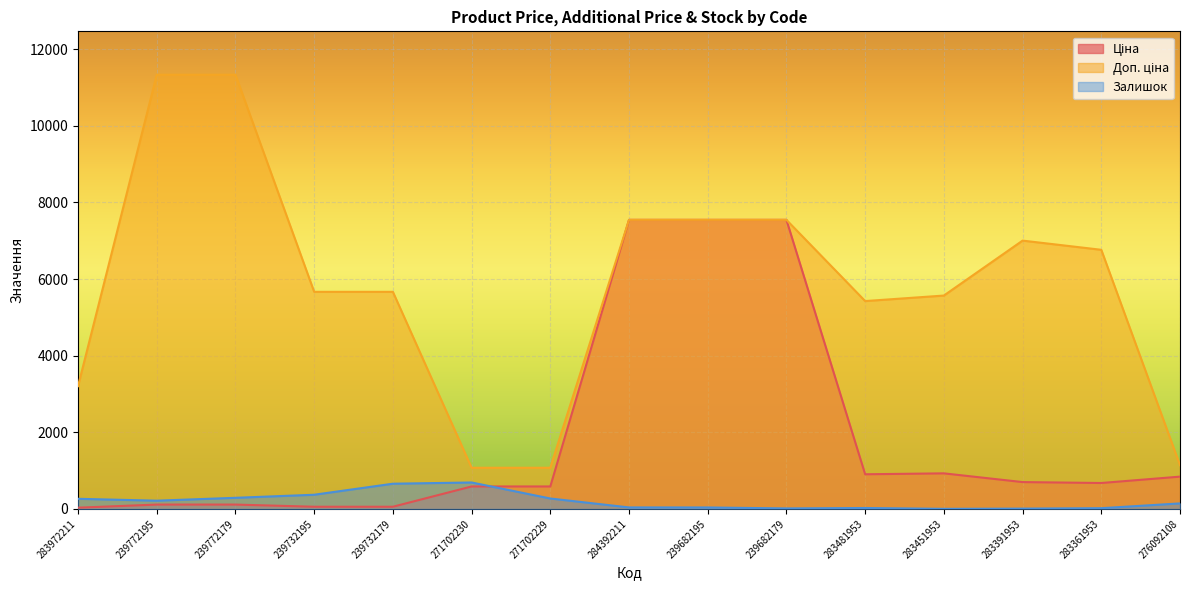

Which has a higher value, 239682195 or 271702230?

239682195